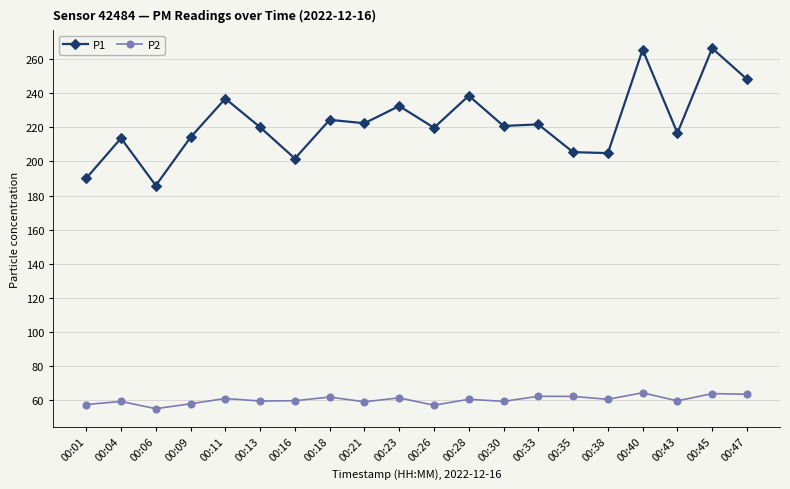

True or false: P2 has a value of 82.3 at 00:09.

False